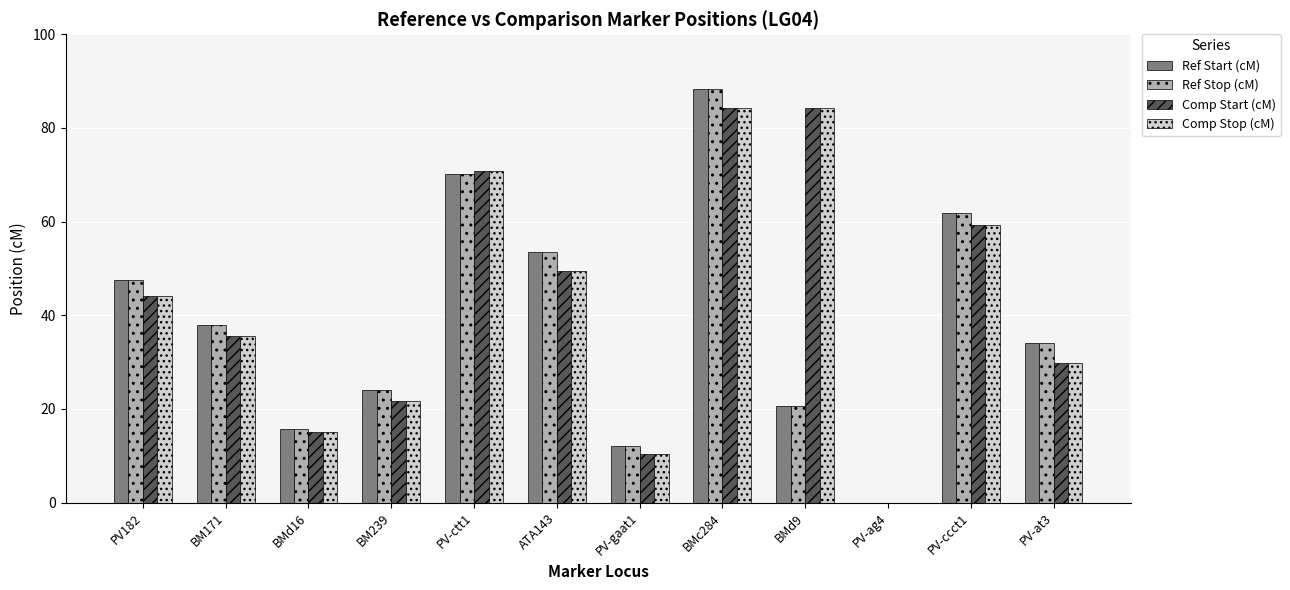

Does the chart contain stacked bars?

No